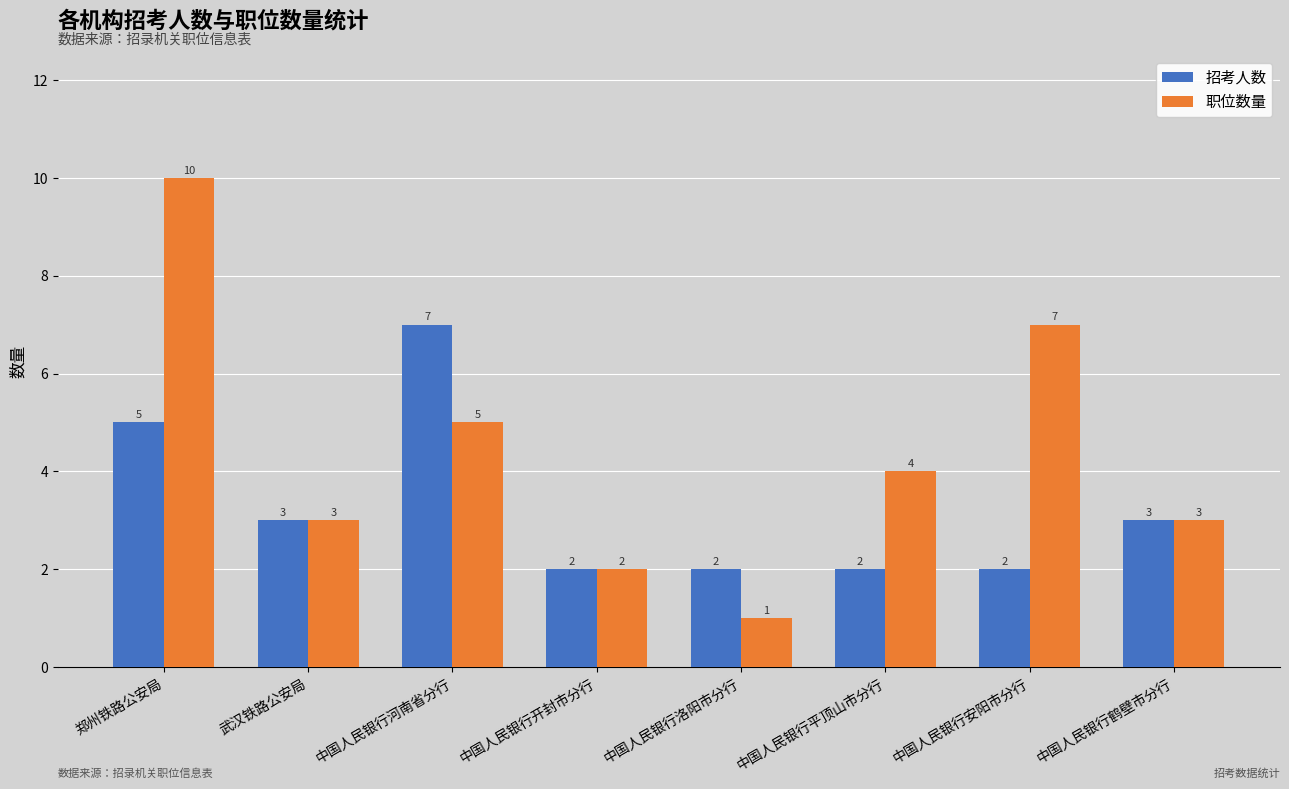

Between 中国人民银行开封市分行 and 中国人民银行安阳市分行, which series saw the biggest shift?

职位数量